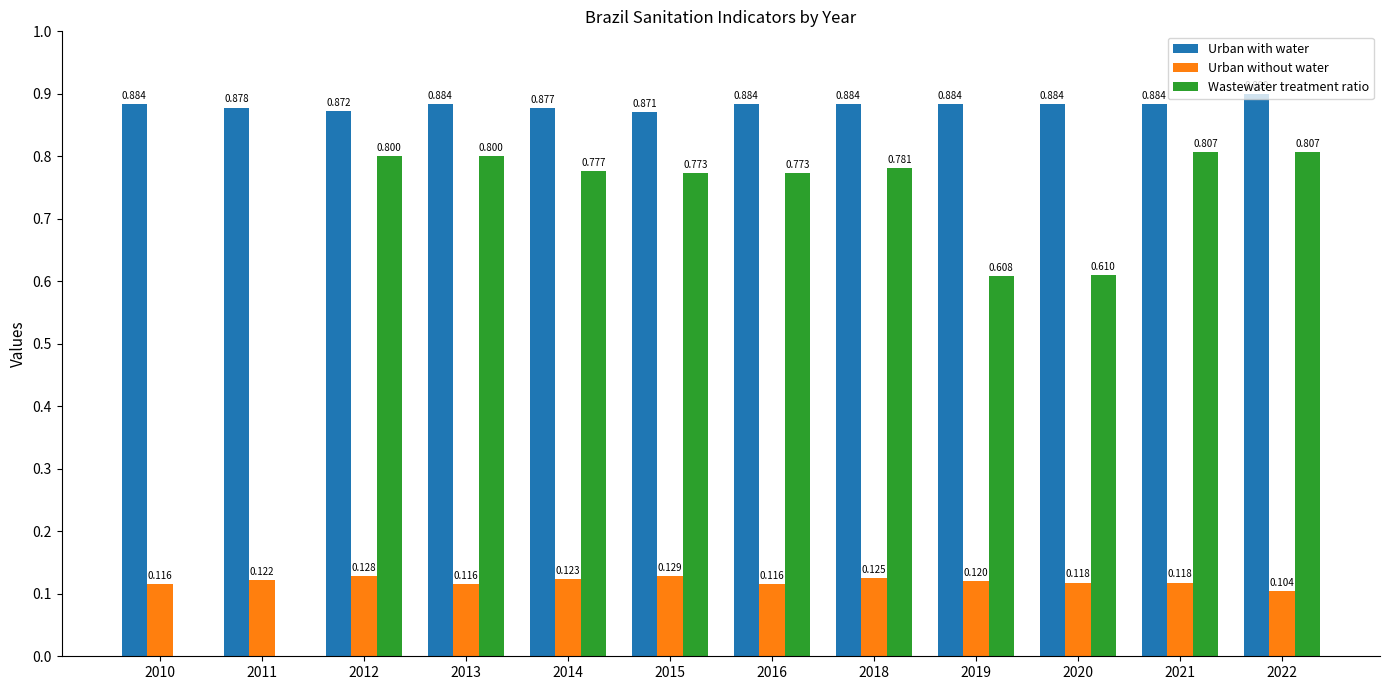

Which series changed the most between 2016 and 2018?

Urban without water